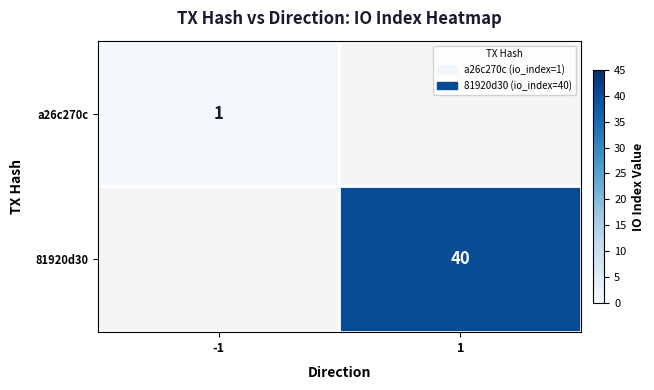

Is it true that 81920d30 equals 40 at 1?

True